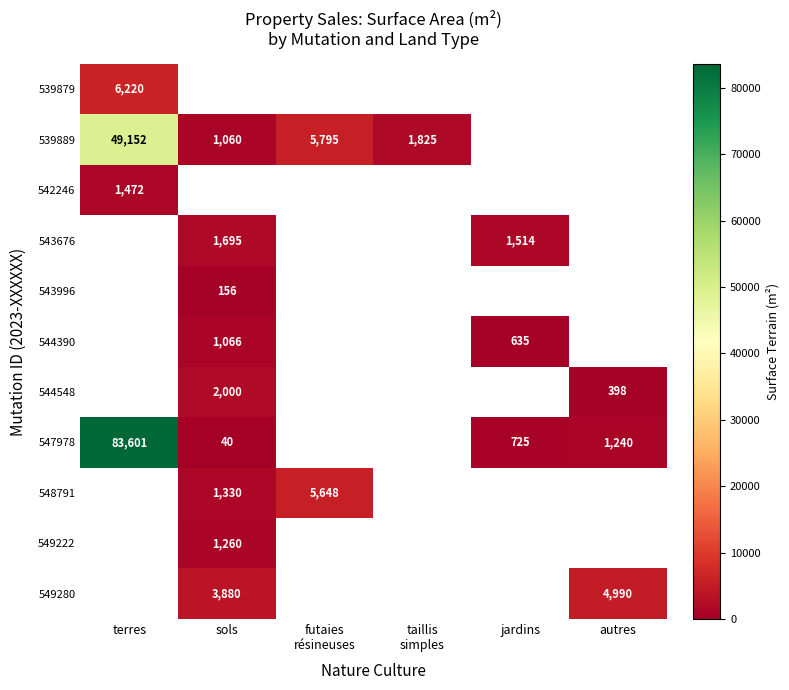

True or false: 543676 has a value of 2507 at sols.

False